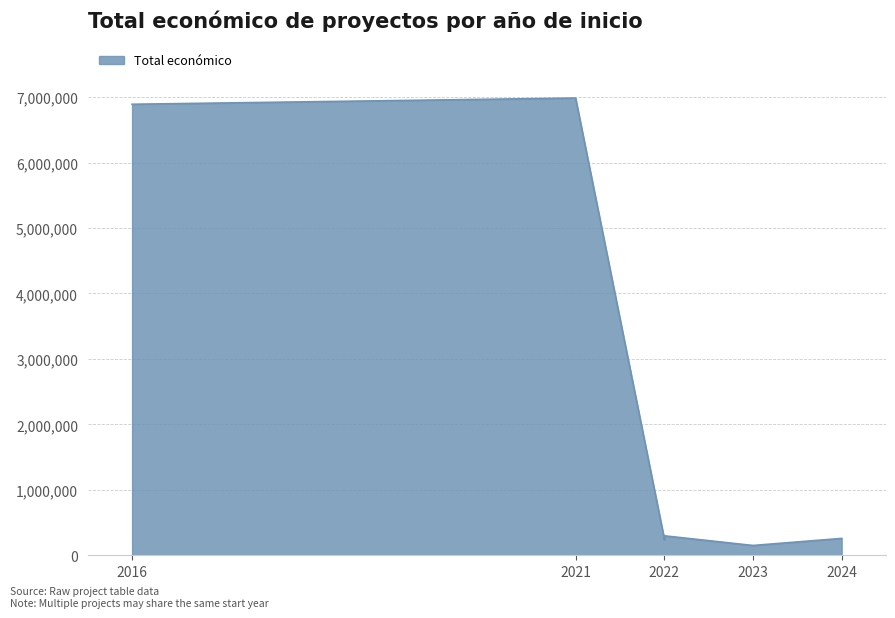

What is the value of the 4th point from the left?

253495